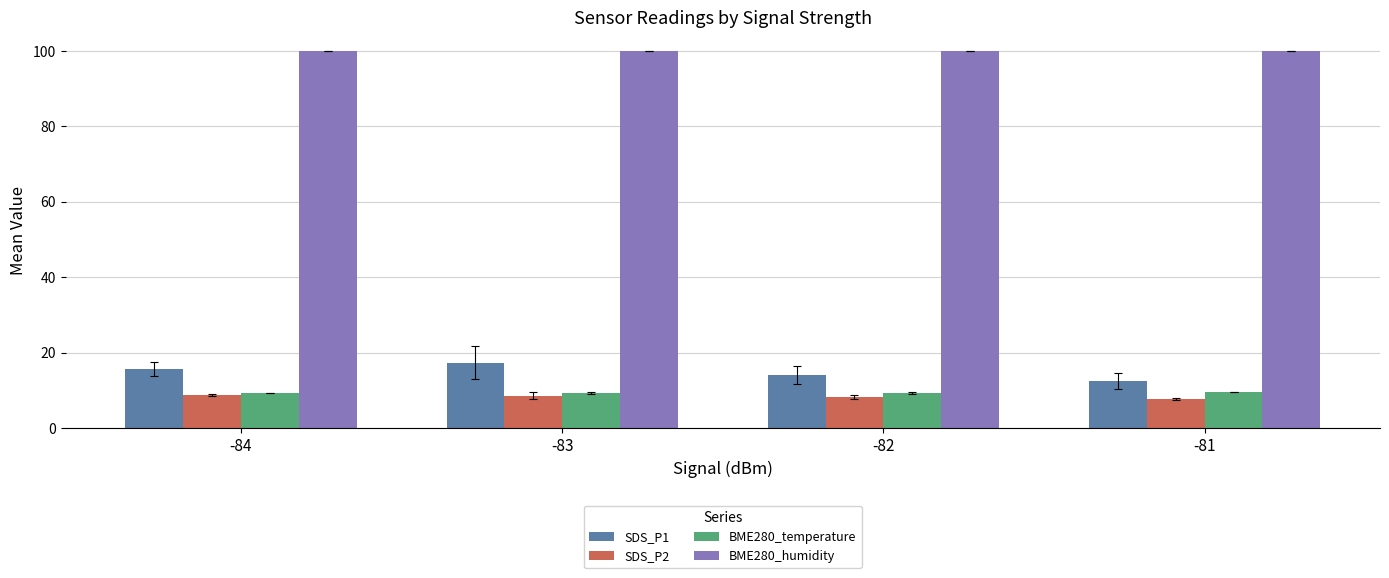

Does the chart contain any negative values?

No